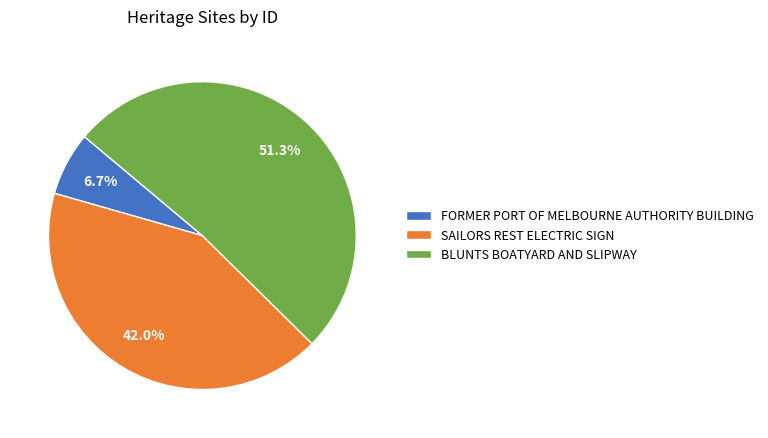

The SAILORS REST ELECTRIC SIGN slice represents 42% of the pie. True or false?

True